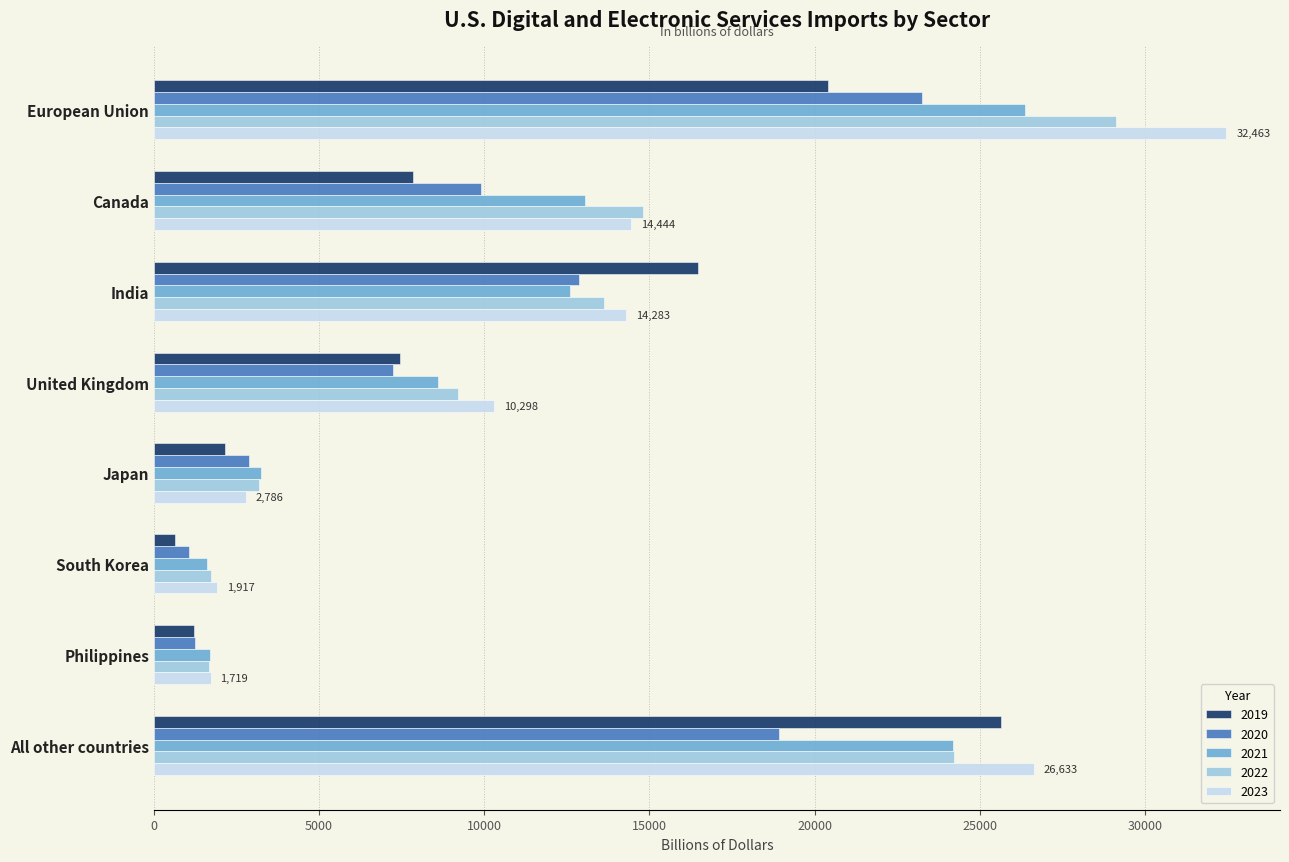

The 2019 series shows 7851 at Canada. True or false?

True